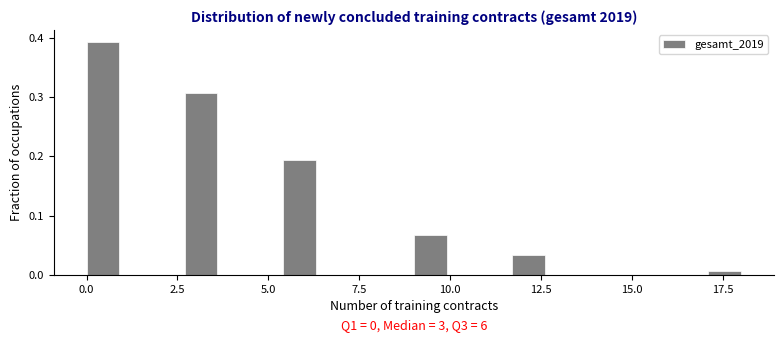

Around what value on the x-axis is the tallest bar? Give the approximate position of its centre, as read against the axis.

0.5